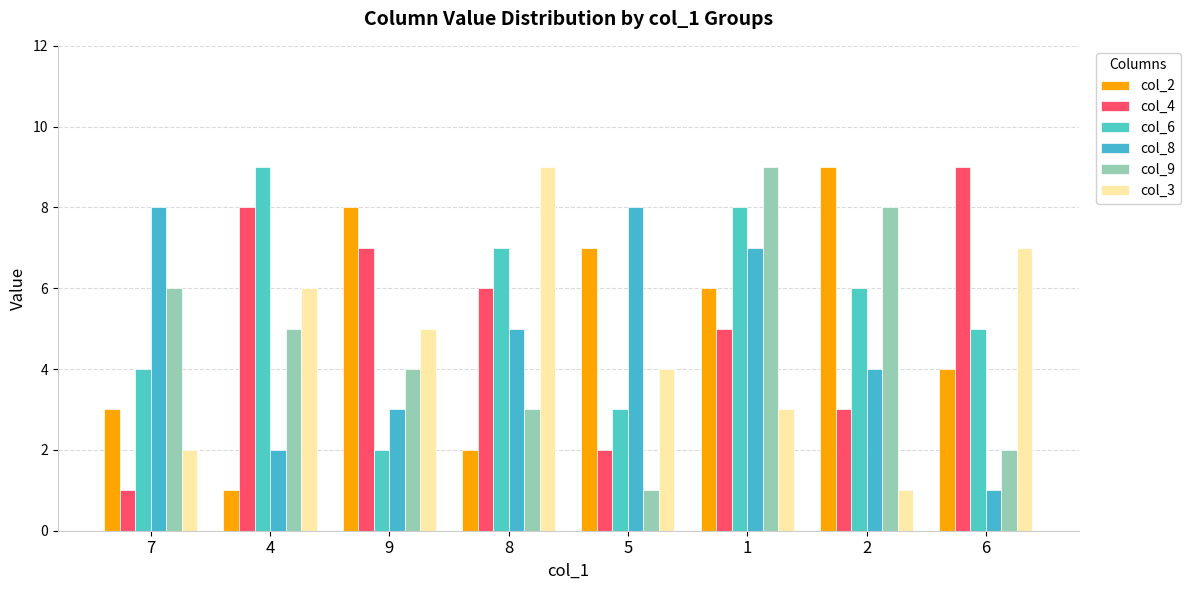

Reading left to right, extract all data points from this chart.

col_2: 3	1	8	2	7	6	9	4
col_4: 1	8	7	6	2	5	3	9
col_6: 4	9	2	7	3	8	6	5
col_8: 8	2	3	5	8	7	4	1
col_9: 6	5	4	3	1	9	8	2
col_3: 2	6	5	9	4	3	1	7